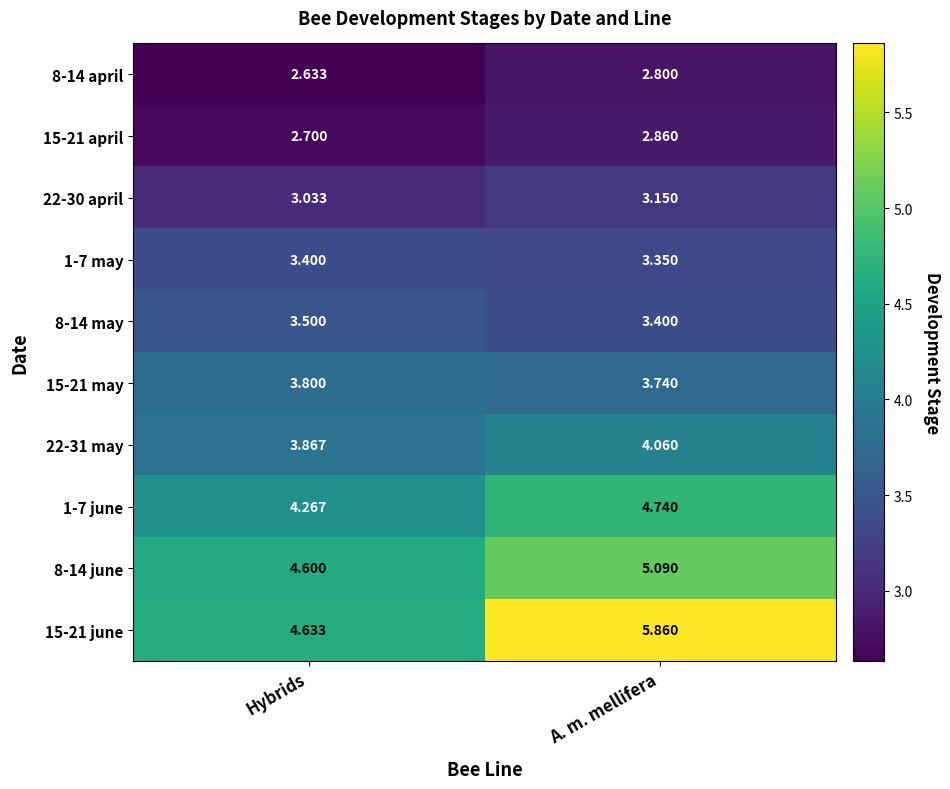

At which category does the chart reach its minimum across all series?

Hybrids